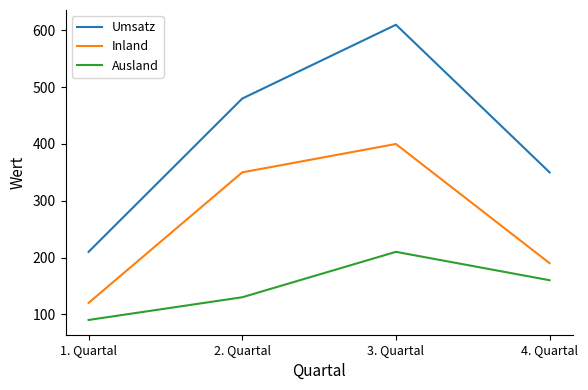

Does the chart have visible grid lines?

No